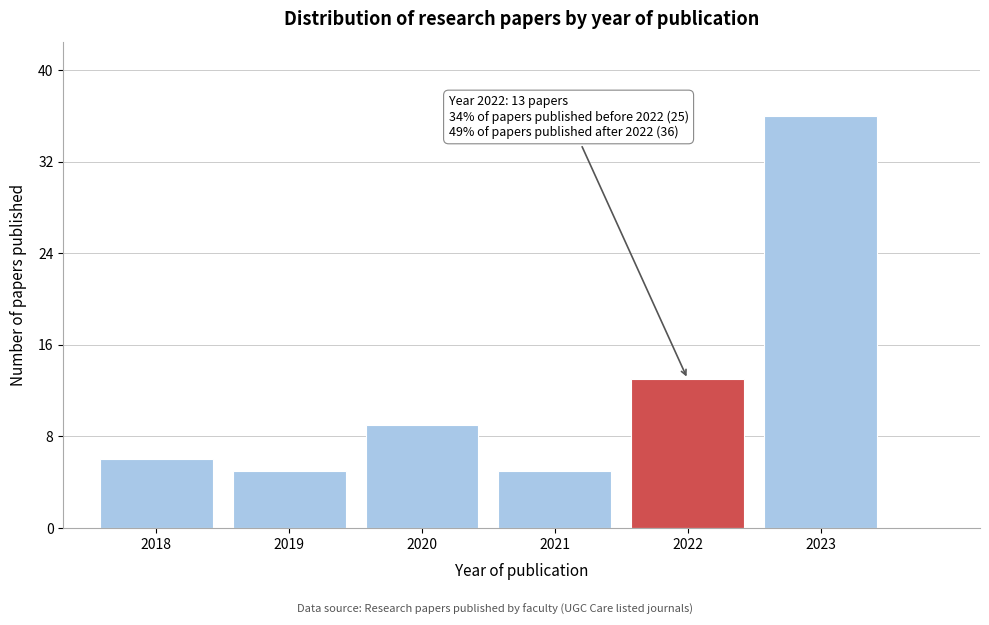

Reading left to right, extract all data points from this chart.

2018=6	2019=5	2020=9	2021=5	2022=13	2023=36